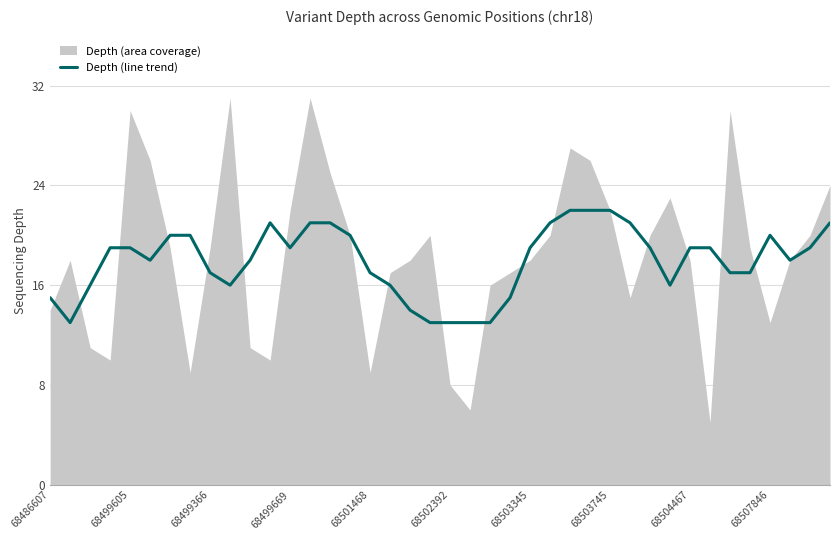

What is the maximum value for Depth (line trend)?

22